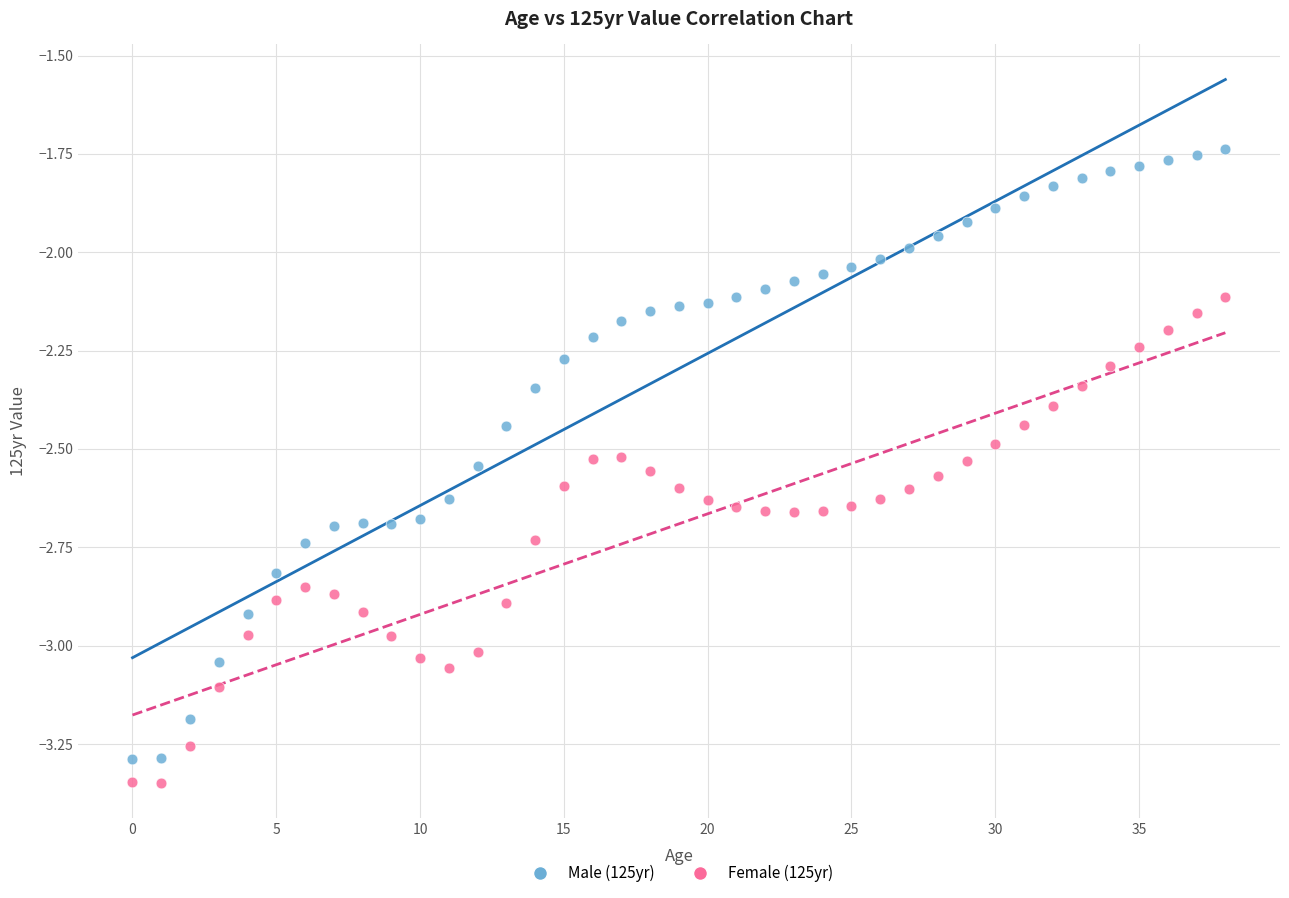

Which series has the widest spread of Y values?

Male (125yr)